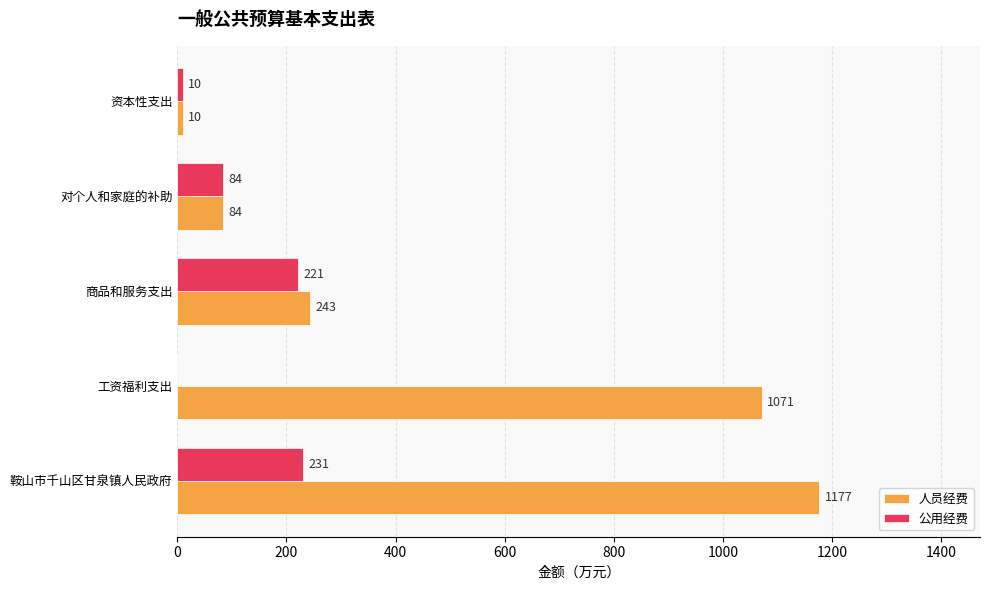

What is the total value across all series at 工资福利支出?

1071